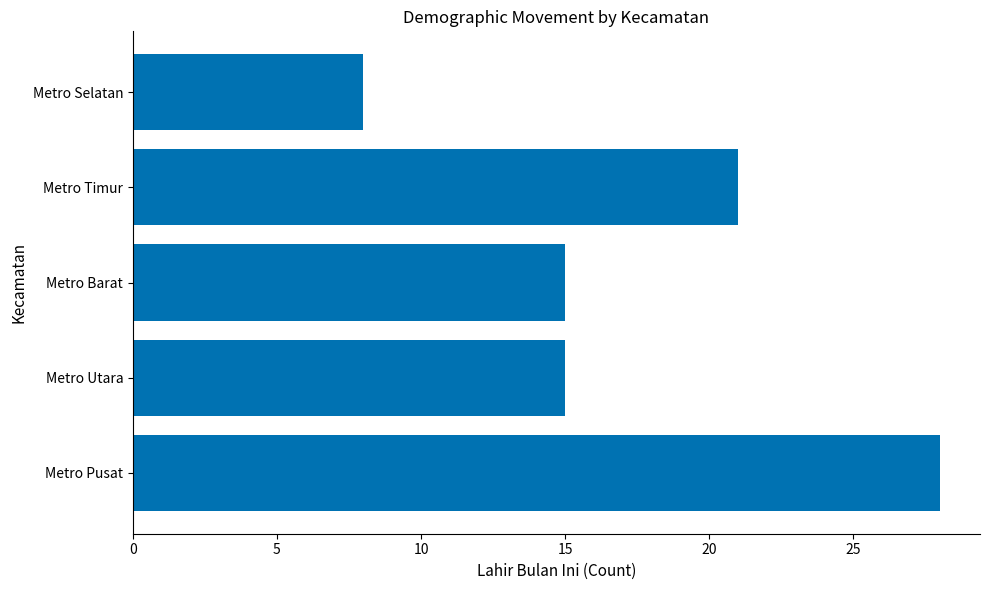

What is the maximum value shown in the chart?

28